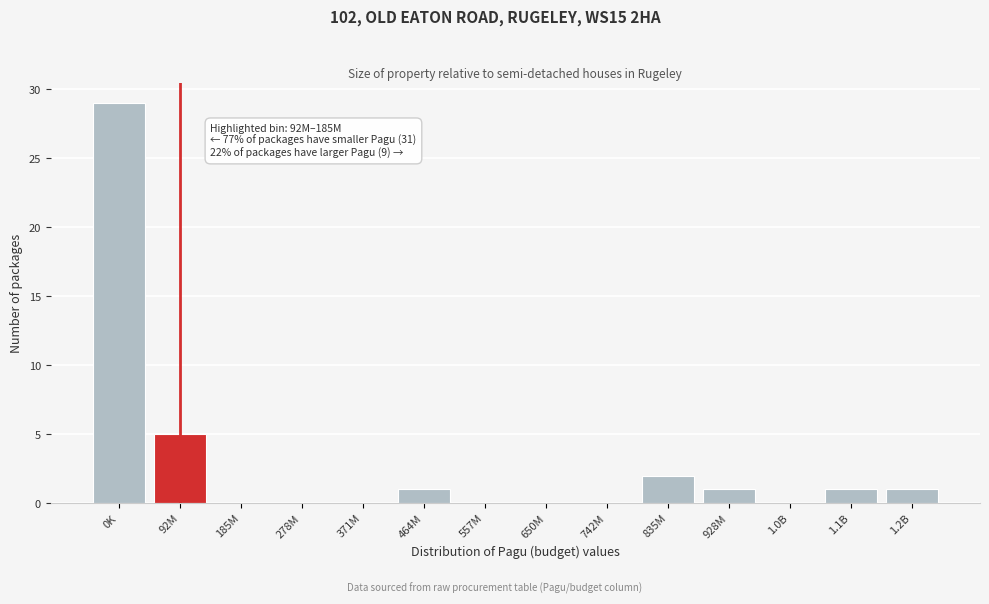

Reading left to right, what are all the values shown in this chart?

0K=29	92M=5	185M=0	278M=0	371M=0	464M=1	557M=0	650M=0	742M=0	835M=2	928M=1	1.0B=0	1.1B=1	1.2B=1